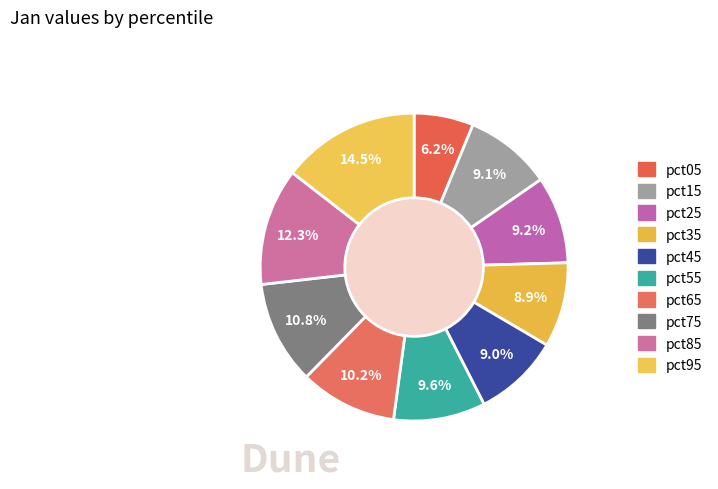

Count the number of slices in the pie.

10